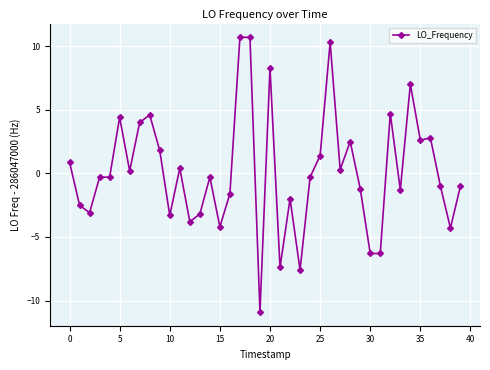

What is the sum of all values?

5.4